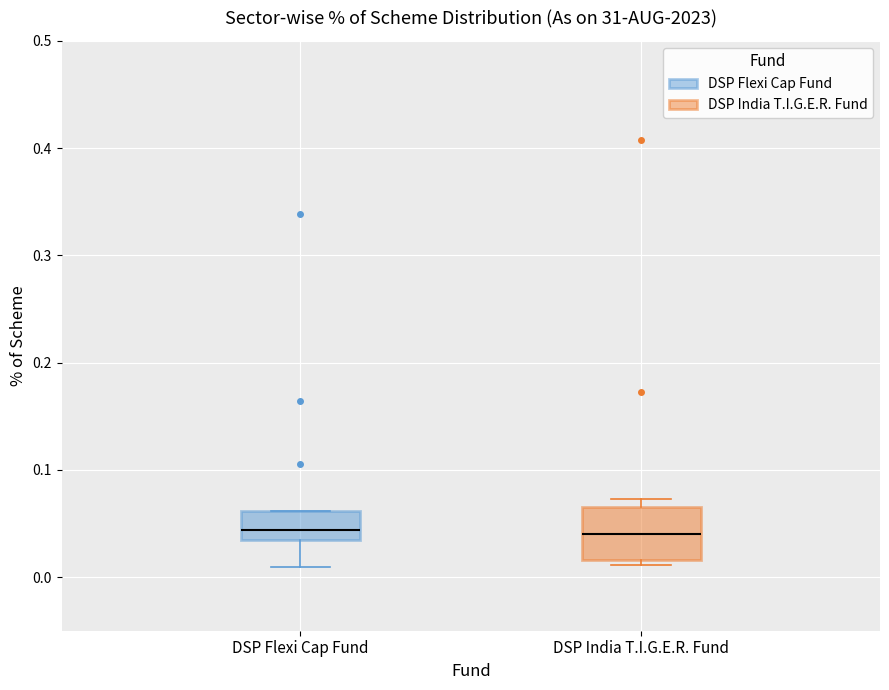

Reading left to right, read every box against the y-axis: the position of its median line, the range the box covers, and the ends of its whiskers. The values are not printed on the chart, so give them approximately, as read against the axis.

DSP Flexi Cap Fund: median 0.04, box 0.03 to 0.06, whiskers 0.01 to 0.06
DSP India T.I.G.E.R. Fund: median 0.04, box 0.02 to 0.07, whiskers 0.01 to 0.07 (just above the box's upper edge)